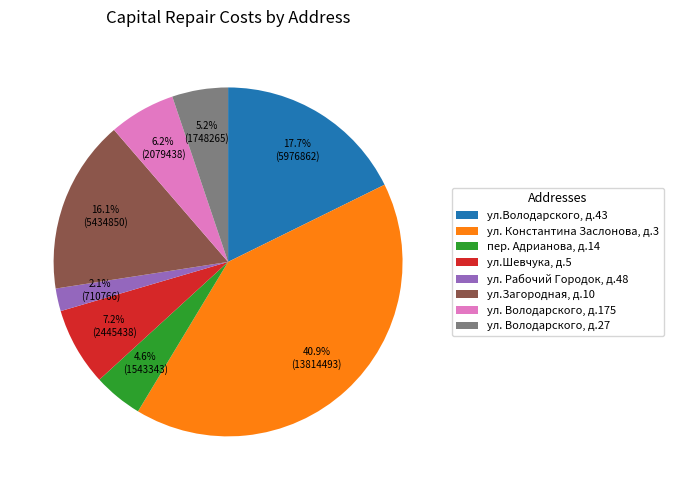

To the nearest percent, what is the difference between the largest and smallest slice percentages?

39%